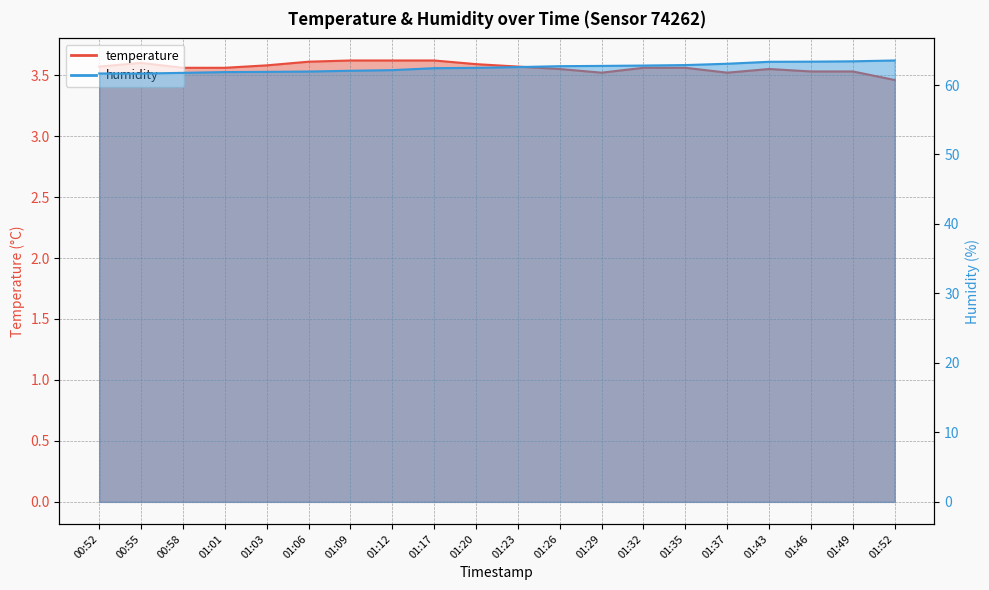

What position from the right is 01:03?

16